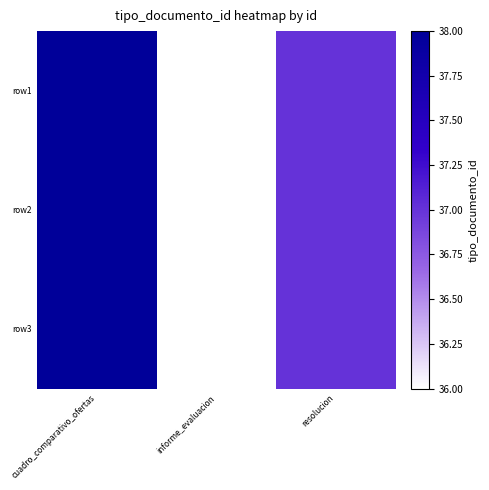

How many categories are shown in the chart?

3